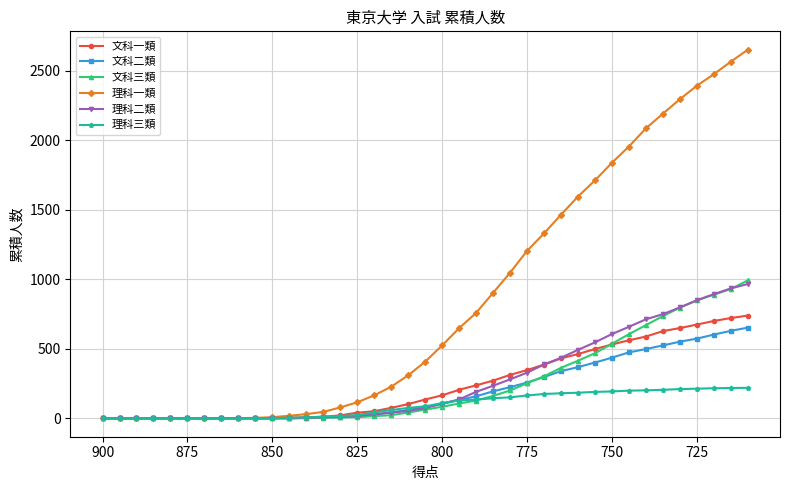

Which series has the widest spread of values?

理科一類